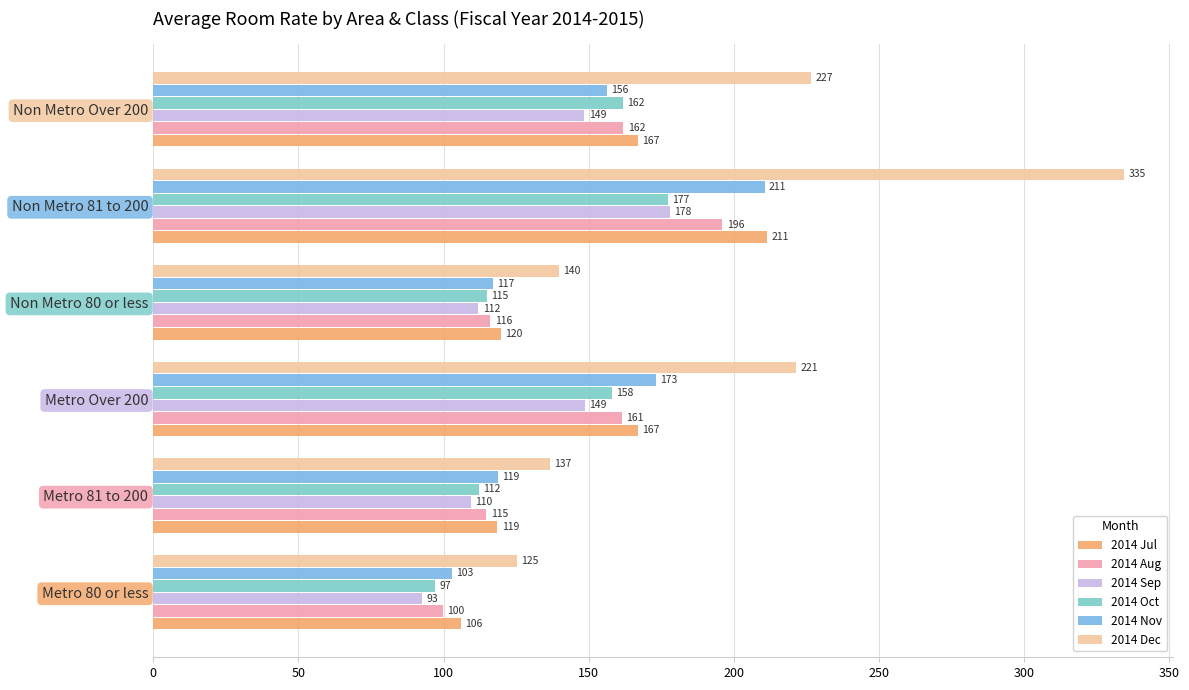

Which series has the widest spread of values?

2014 Dec